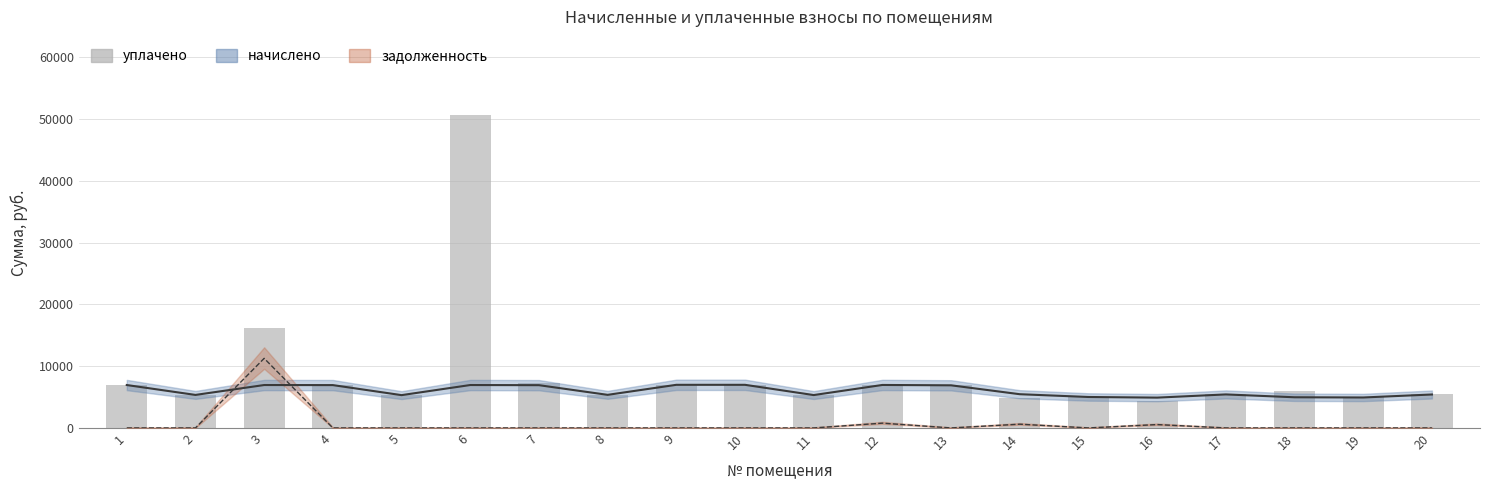

What is the approximate value at 6?

50650.0